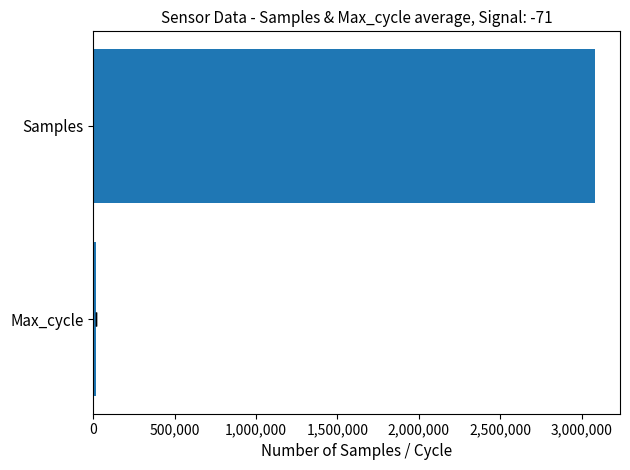

Between 500,000 and 0, which is larger?

500,000